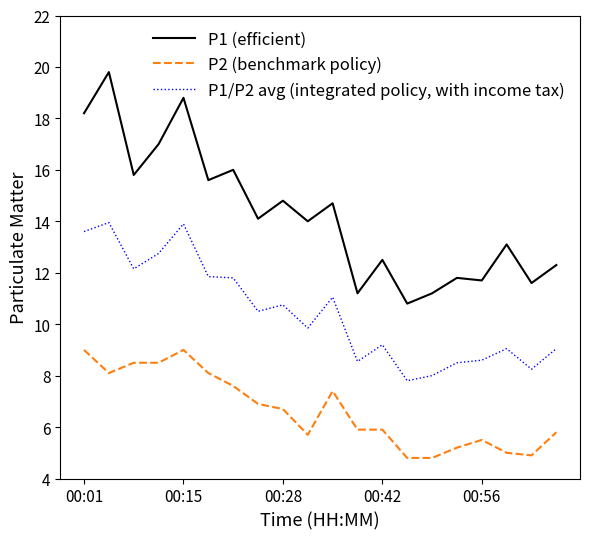

What are all the series names shown in the legend?

P1 (efficient), P2 (benchmark policy), P1/P2 avg (integrated policy, with income tax)